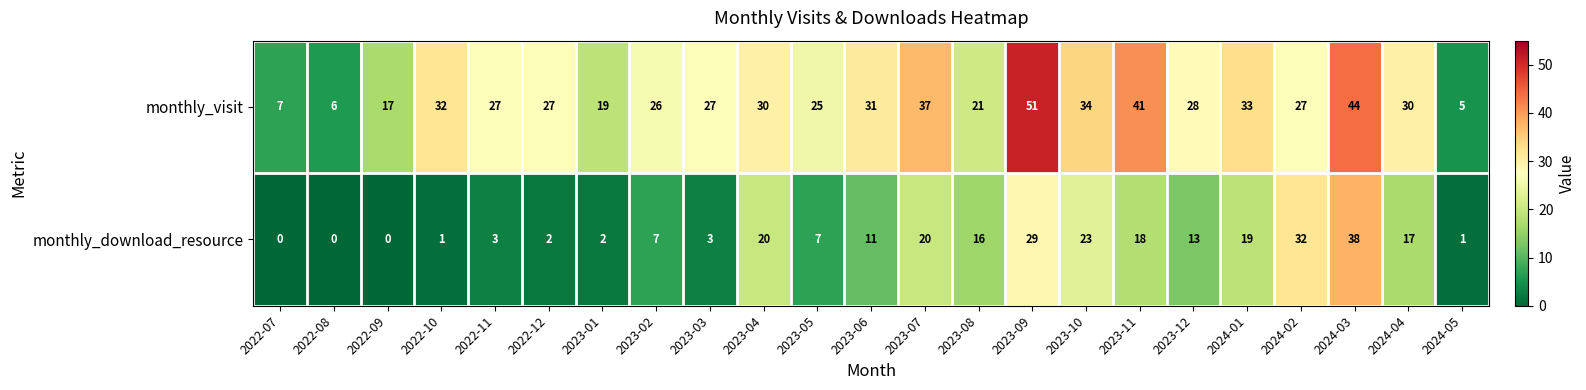

What is the difference between the monthly_visit values at 2023-06 and 2022-12?

4